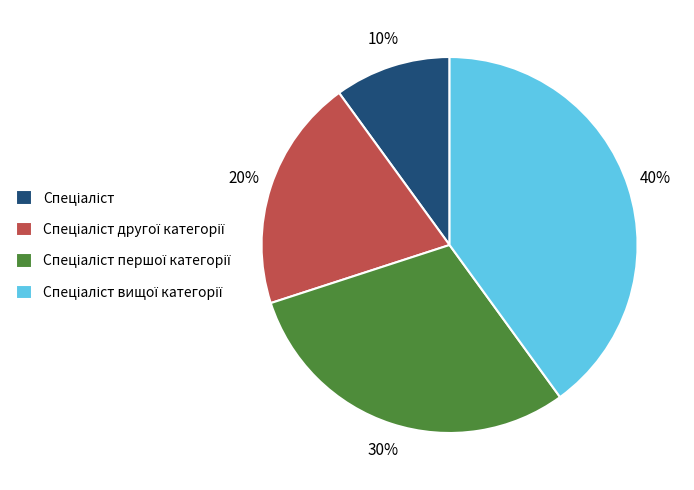

To the nearest percent, what is the average slice percentage?

25%